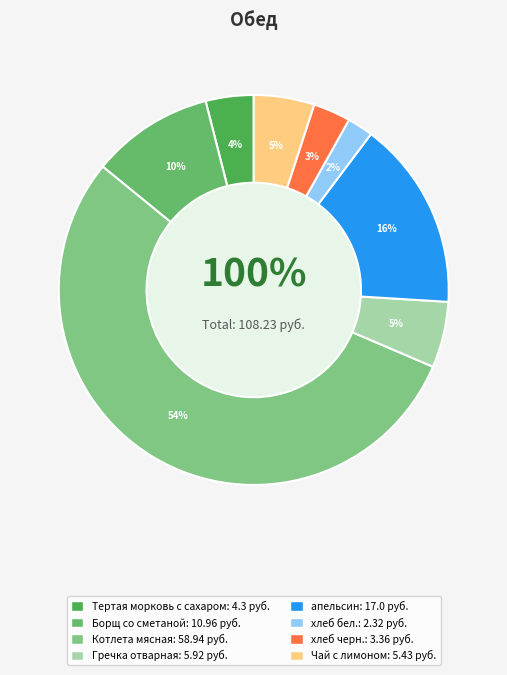

Does Котлета мясная represent more than half of the total?

Yes